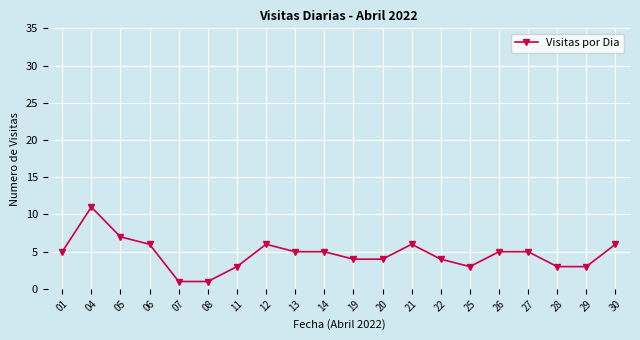

Reading left to right, extract all data points from this chart.

5	11	7	6	1	1	3	6	5	5	4	4	6	4	3	5	5	3	3	6